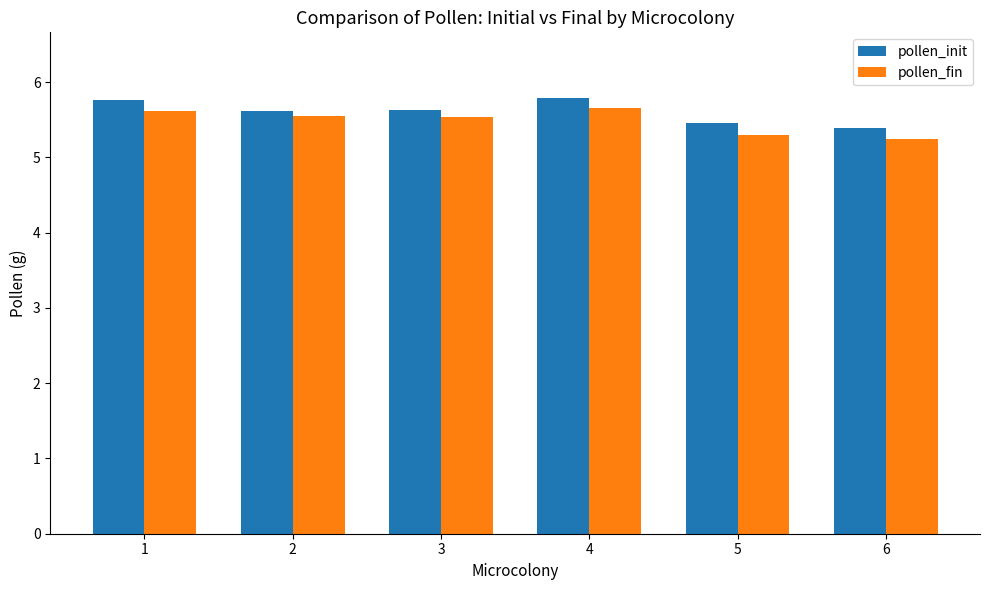

What is the difference between the highest and lowest values at 4?

0.1